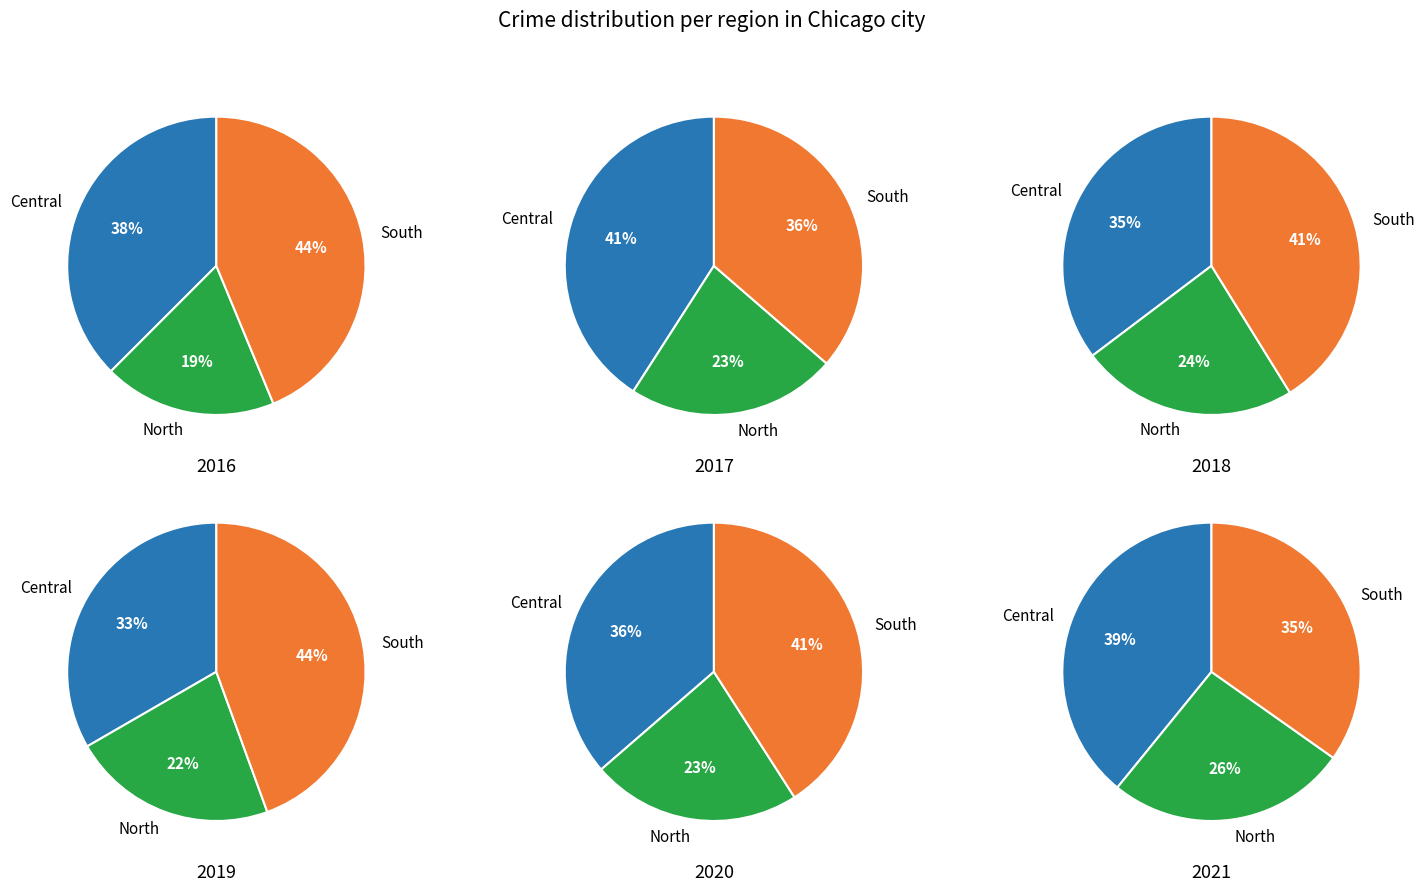

Does 4 account for over 50% of the chart?

No